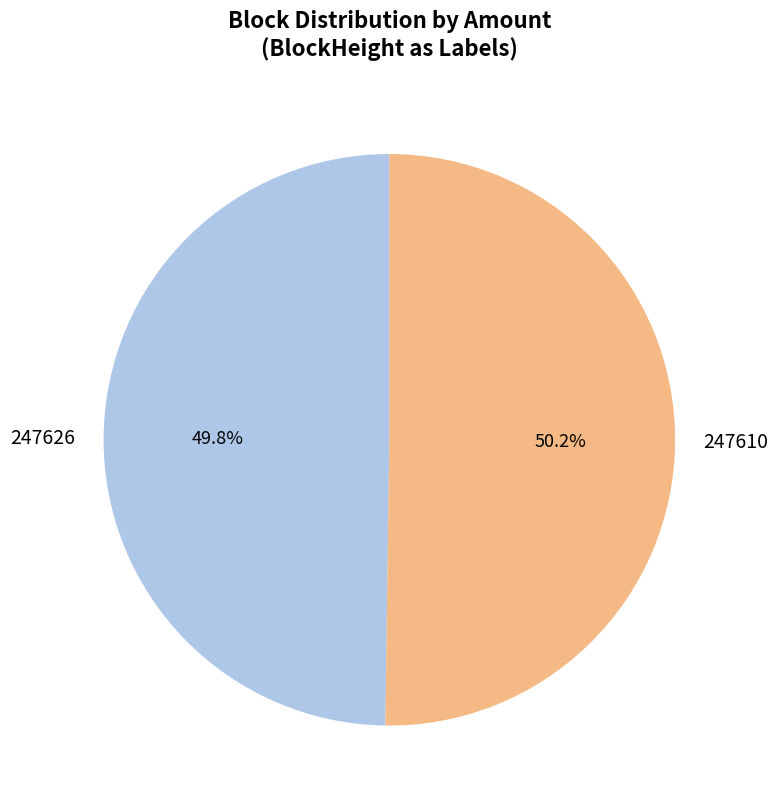

Is there any slice that represents more than half of the pie?

Yes